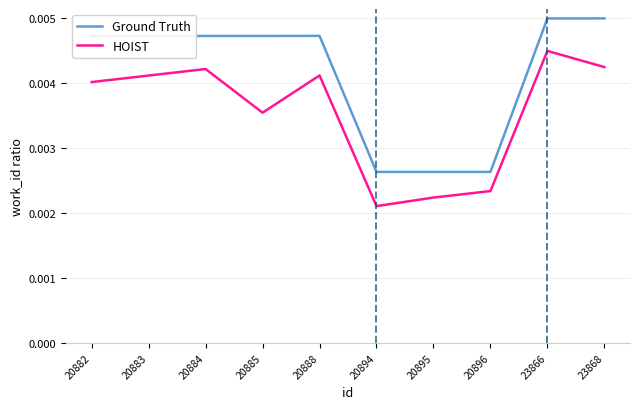

How many interior local peaks does the HOIST series have?

3